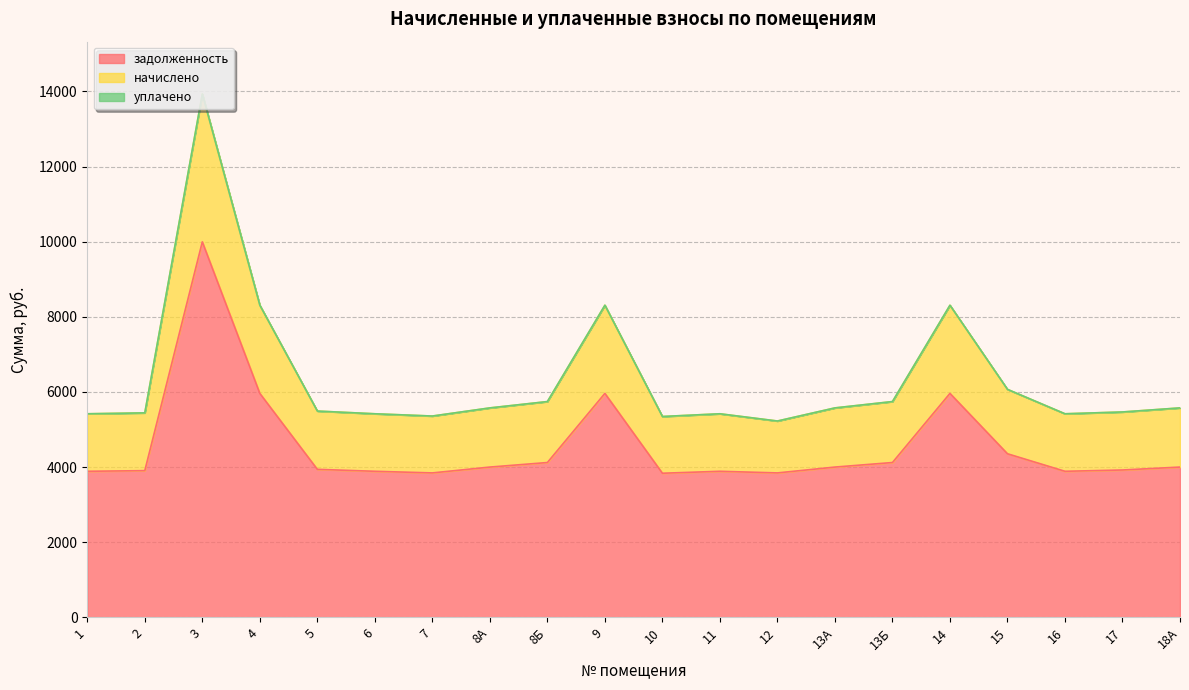

What is the highest value of the задолженность series?

9996.5